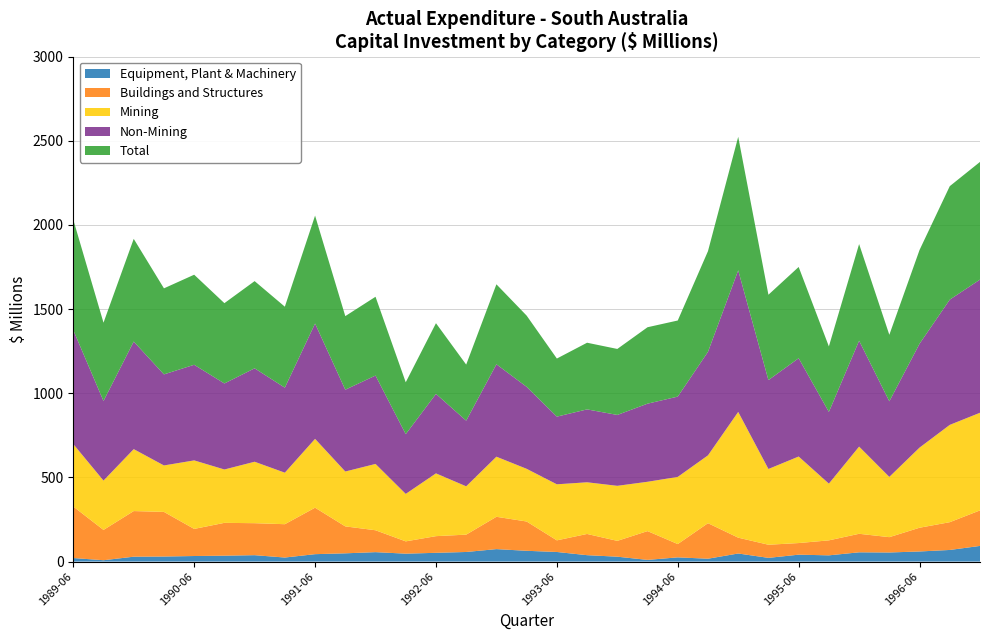

Reading left to right, transcribe all the data shown in this chart.

Equipment, Plant & Machinery: 21	8	29	30	33	35	38	24	44	49	56	47	52	57	74	64	57	38	29	10	25	17	48	22	41	37	55	54	60	69	93
Buildings and Structures: 306	180	271	265	161	195	190	198	276	160	130	73	99	103	192	174	69	126	94	171	79	211	94	78	69	89	110	91	141	165	211
Mining: 371	293	368	276	407	317	365	306	409	326	394	282	373	287	357	313	333	307	327	293	399	403	747	450	514	337	518	358	476	578	580
Non-Mining: 677	473	639	541	568	511	555	505	685	486	525	355	472	390	549	487	402	433	421	464	477	615	841	528	584	426	629	449	617	744	791
Total: 656	465	610	511	535	477	518	481	641	437	468	308	420	333	475	423	345	396	392	454	452	598	793	507	542	389	574	395	557	674	699